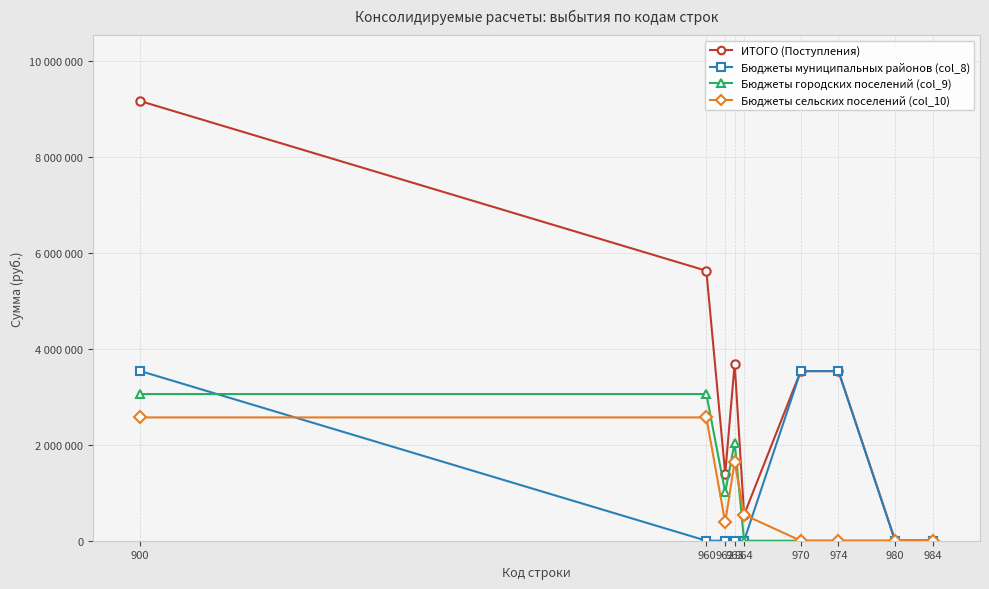

Does the chart have visible grid lines?

Yes